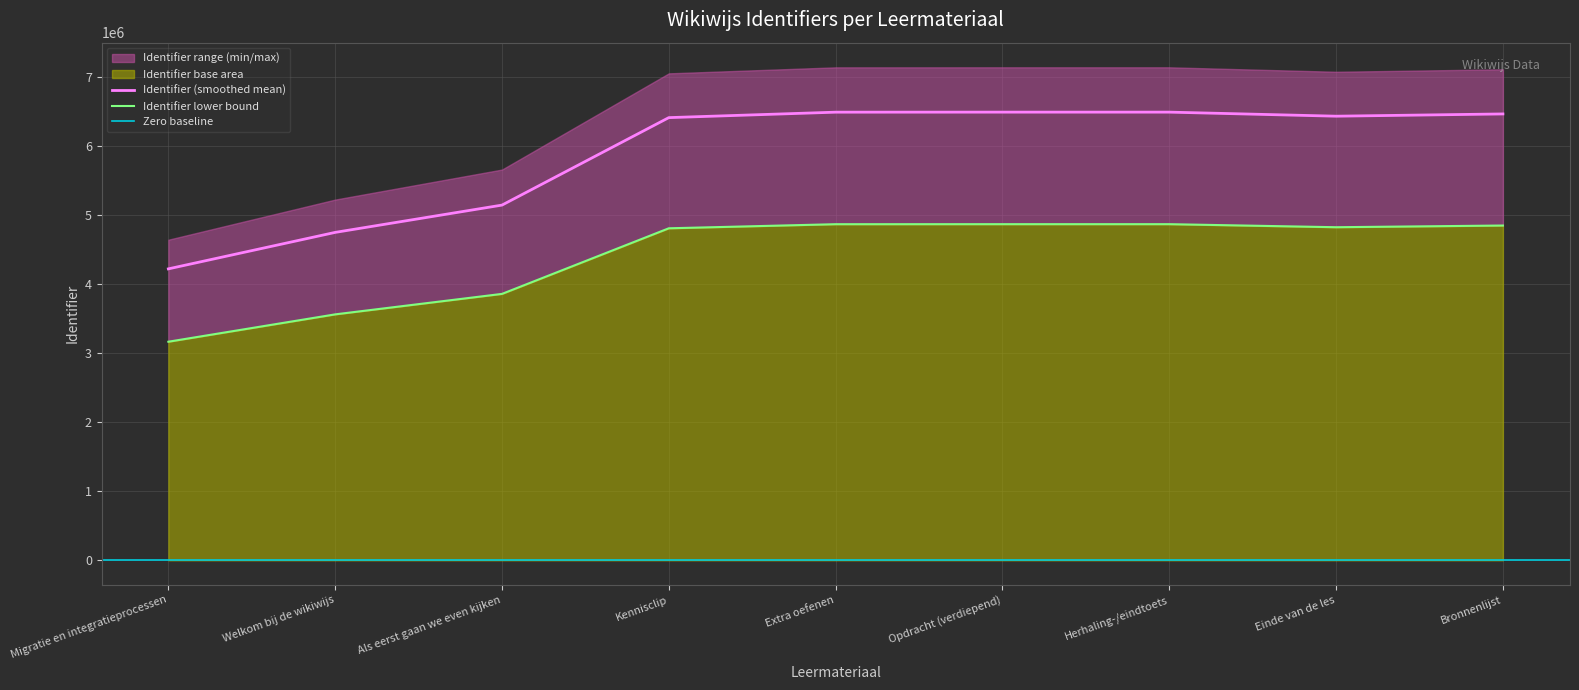

True or false: Identifier (smoothed mean) has a value of 11320564.8 at Herhaling-/eindtoets.

False